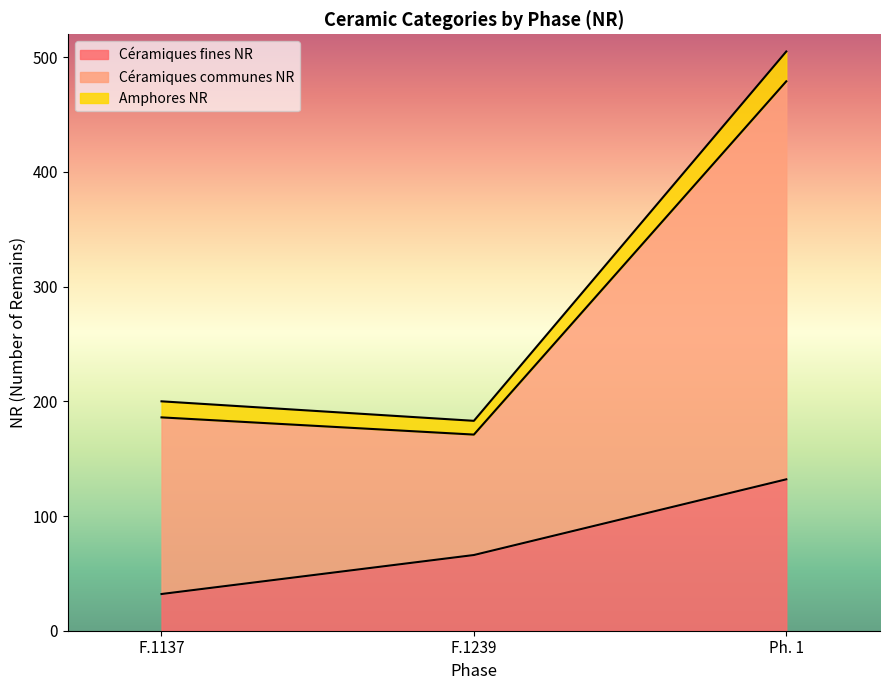

How many lines are shown in the chart?

3